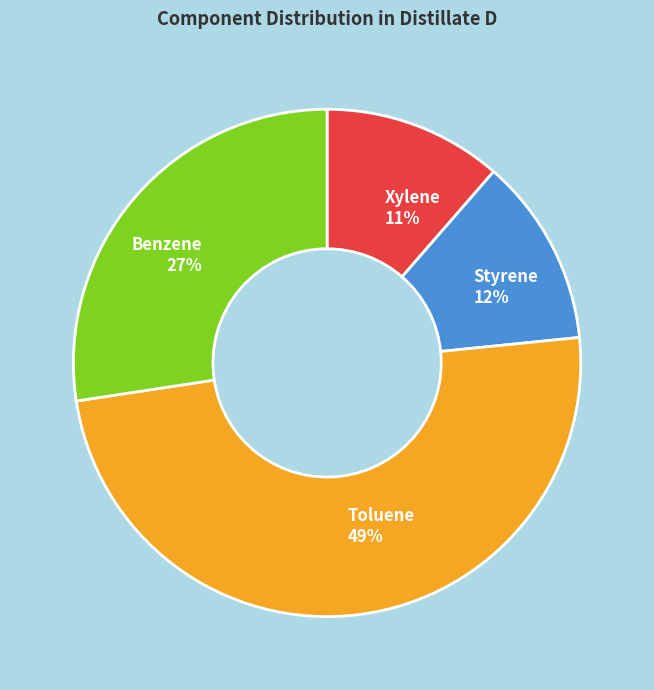

What percentage is the Styrene slice, to the nearest percent?

12%